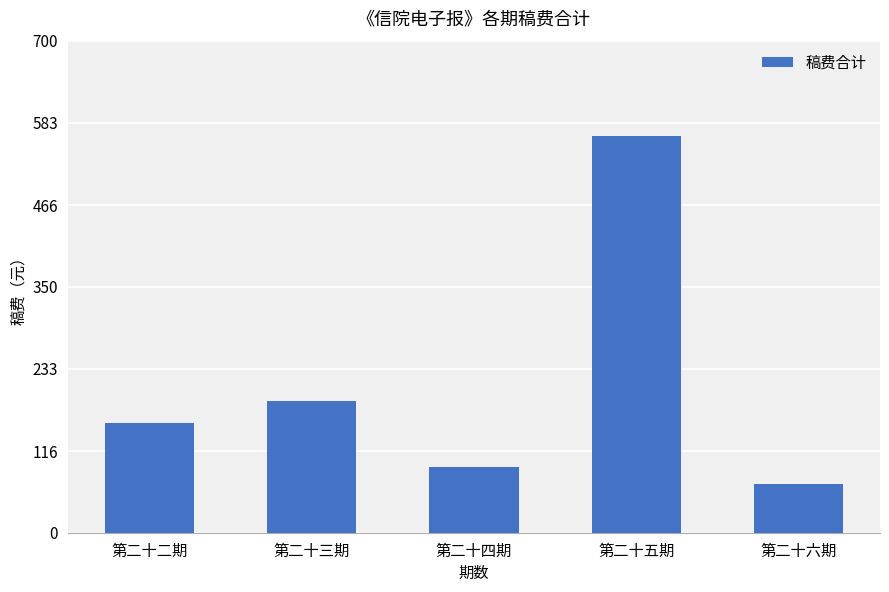

Which category has the lowest value across all series?

第二十六期